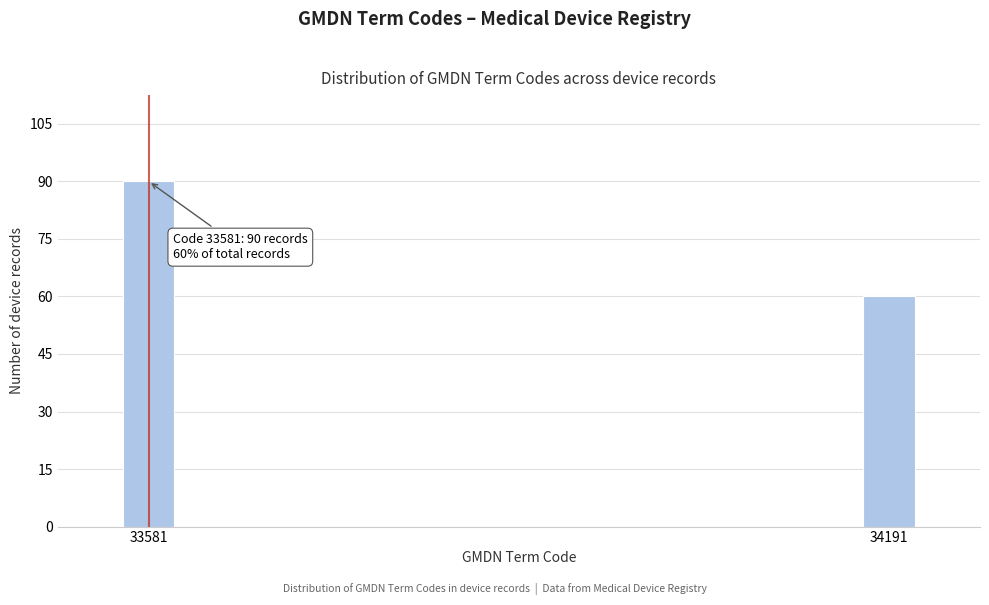

Reading left to right, transcribe all the data shown in this chart.

90	60